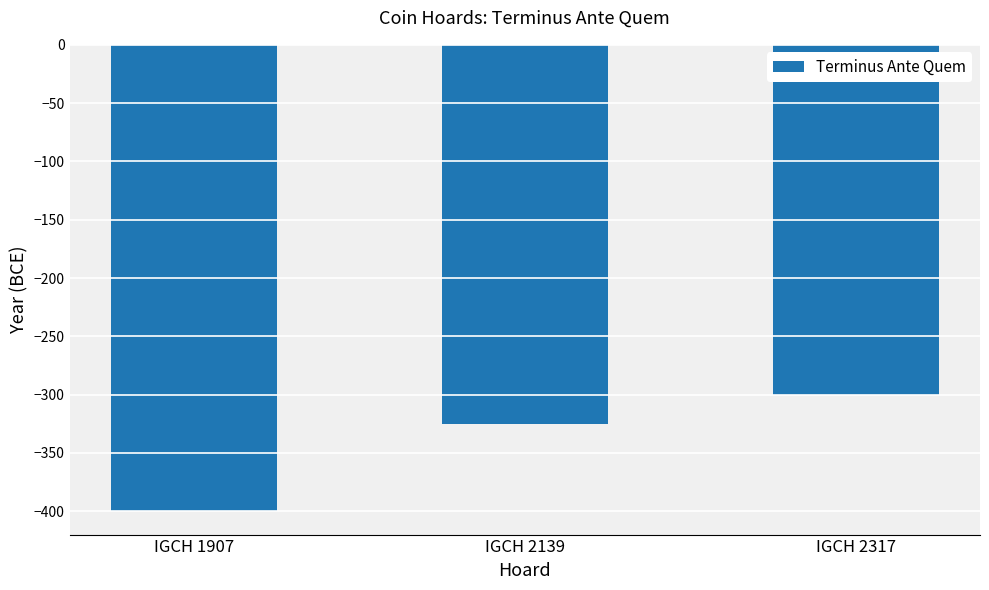

What is the difference between the maximum and minimum values?

100